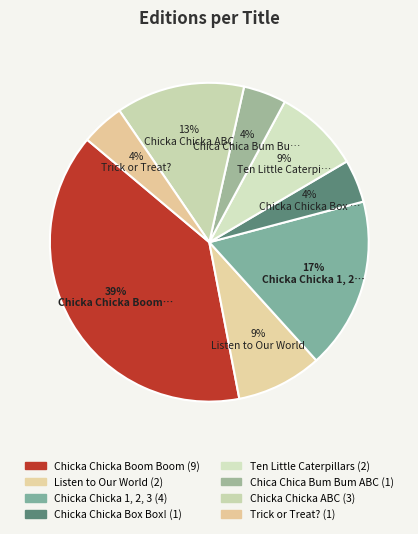

How many segments does this pie chart have?

8